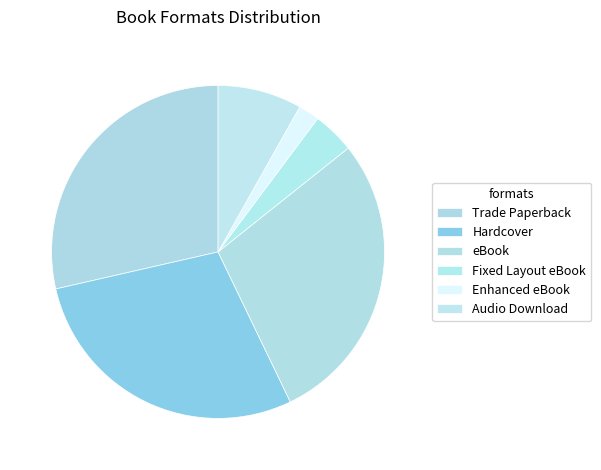

How many slices are in this pie chart?

6